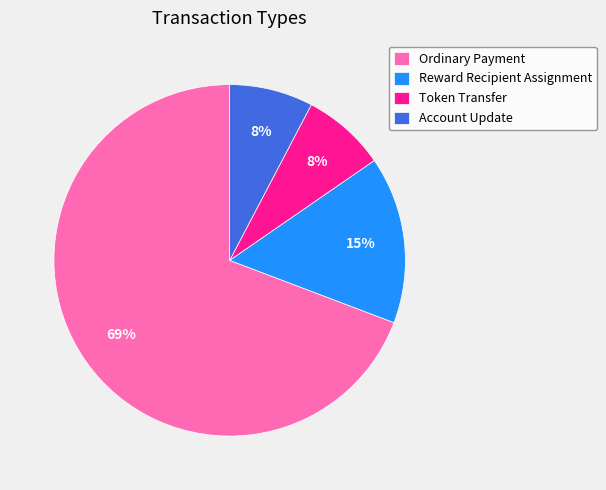

The Account Update slice represents 8% of the pie. True or false?

True